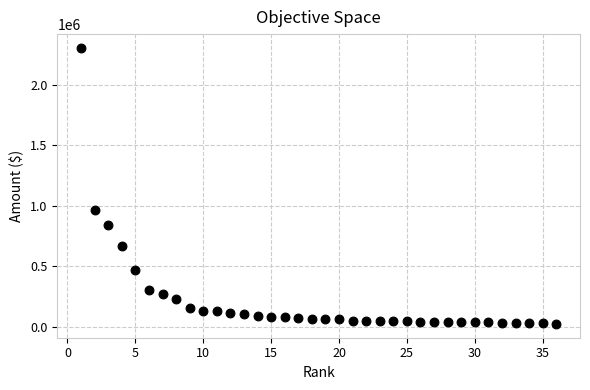

What Y value in the scatter plot is closest to 1162875?

966295.0